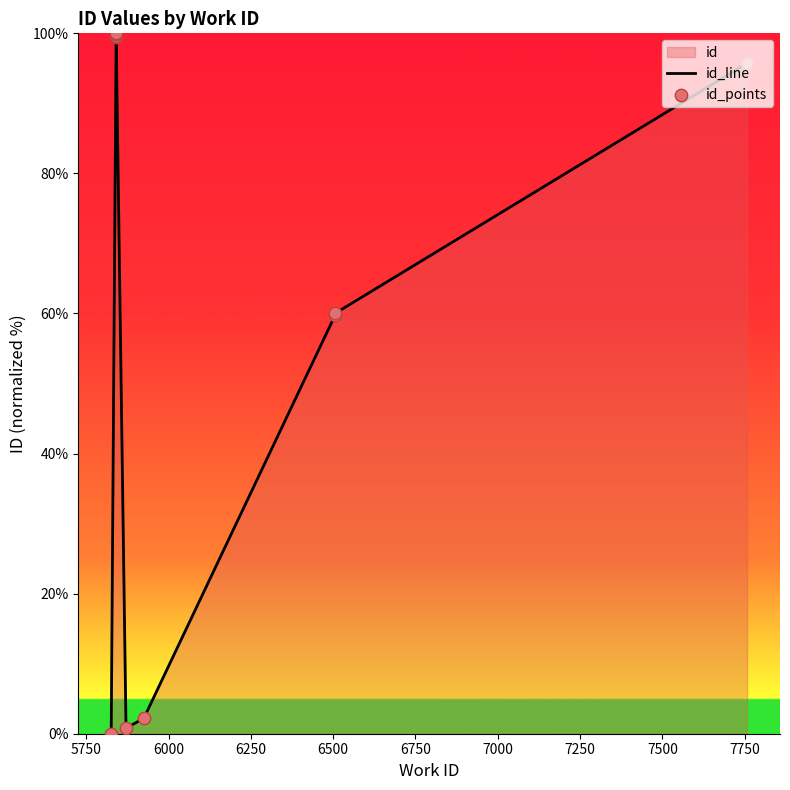

Is the value of id_points at 7250 greater than the value of id_line at 7000?

Yes